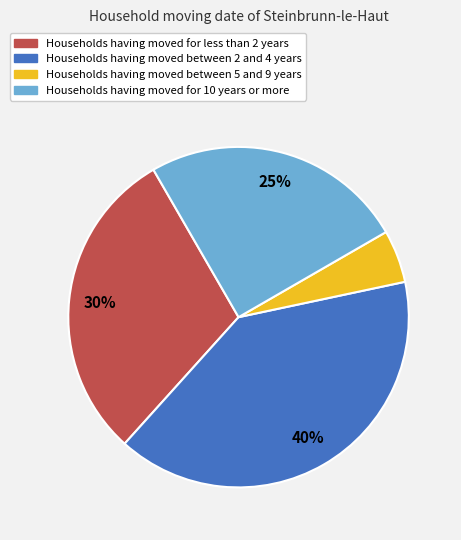

To the nearest percent, what portion does Households having moved between 2 and 4 years represent?

40%